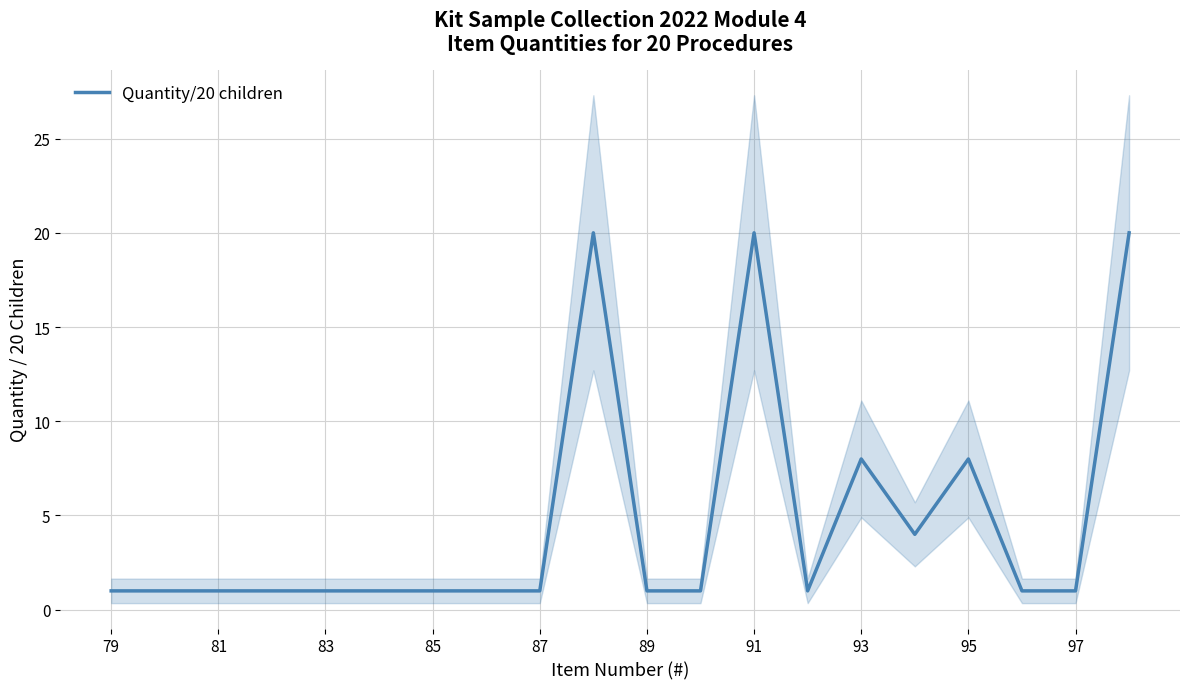

Is it true that Quantity/20 children equals 8 at 93?

True